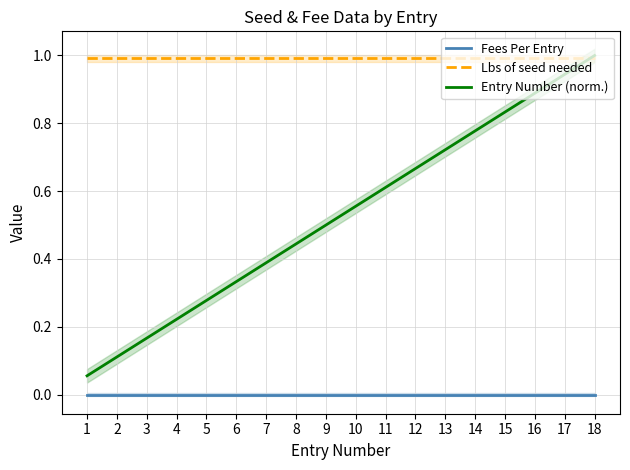

What is the total value across all series at 10?

1.5